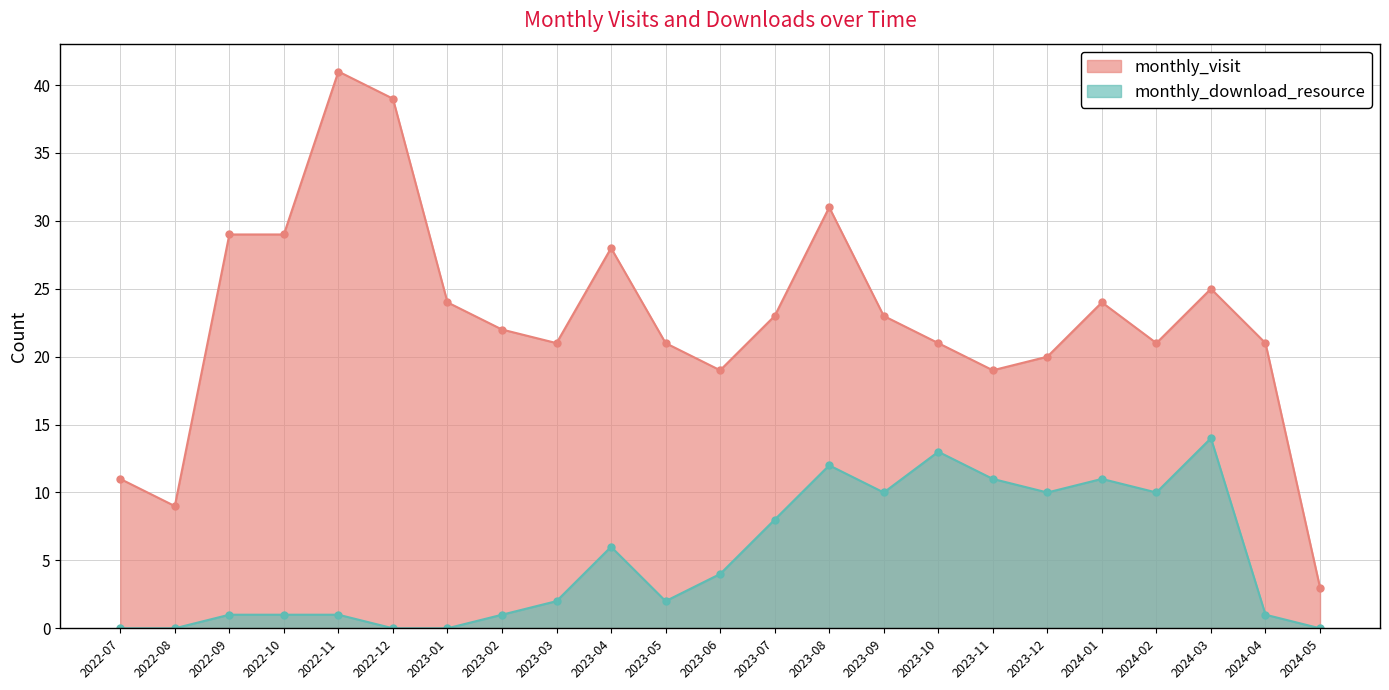

What is the label of the 21st point from the right?

2022-09